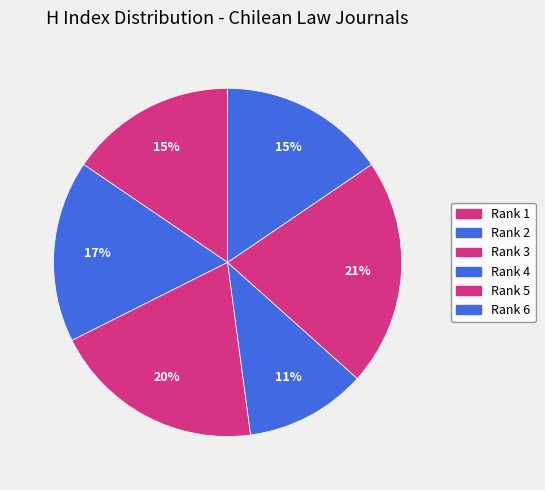

Which category has the biggest portion of the pie?

Rank 5